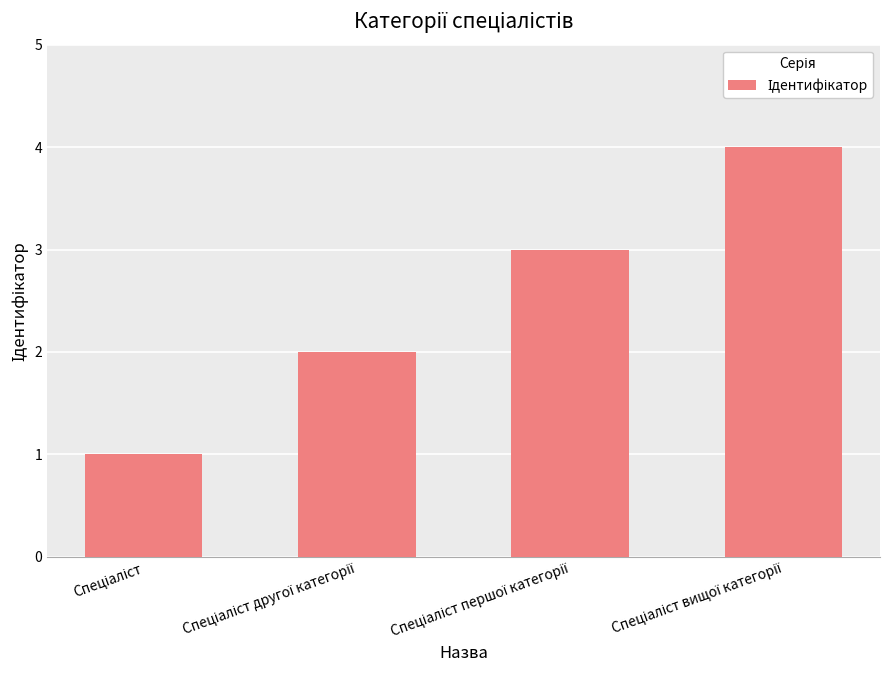

Count the number of data series in this chart.

1